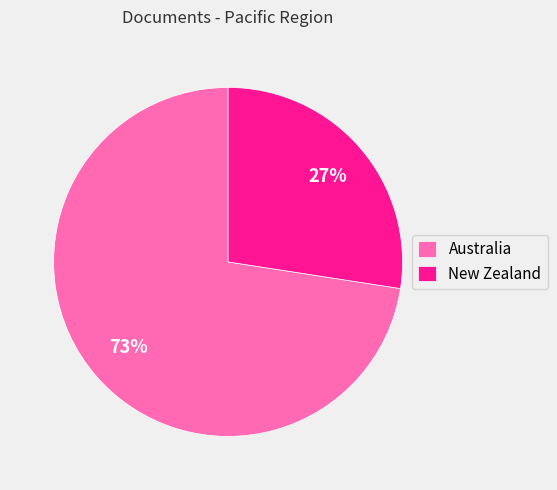

Rank the categories by value from lowest to highest.

New Zealand, Australia